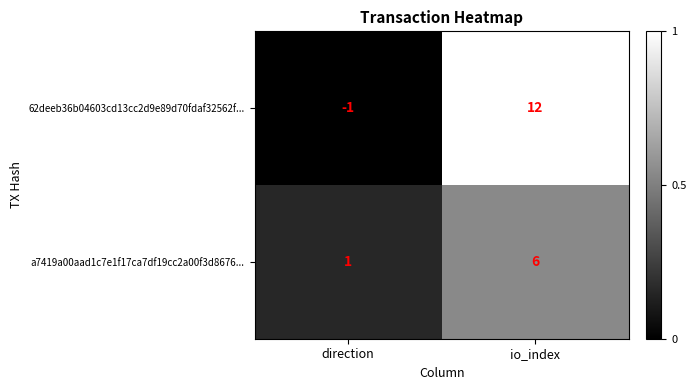

Rank the series at direction from highest to lowest value.

a7419a00aad1c7e1f17ca7df19cc2a00f3d8676..., 62deeb36b04603cd13cc2d9e89d70fdaf32562f...